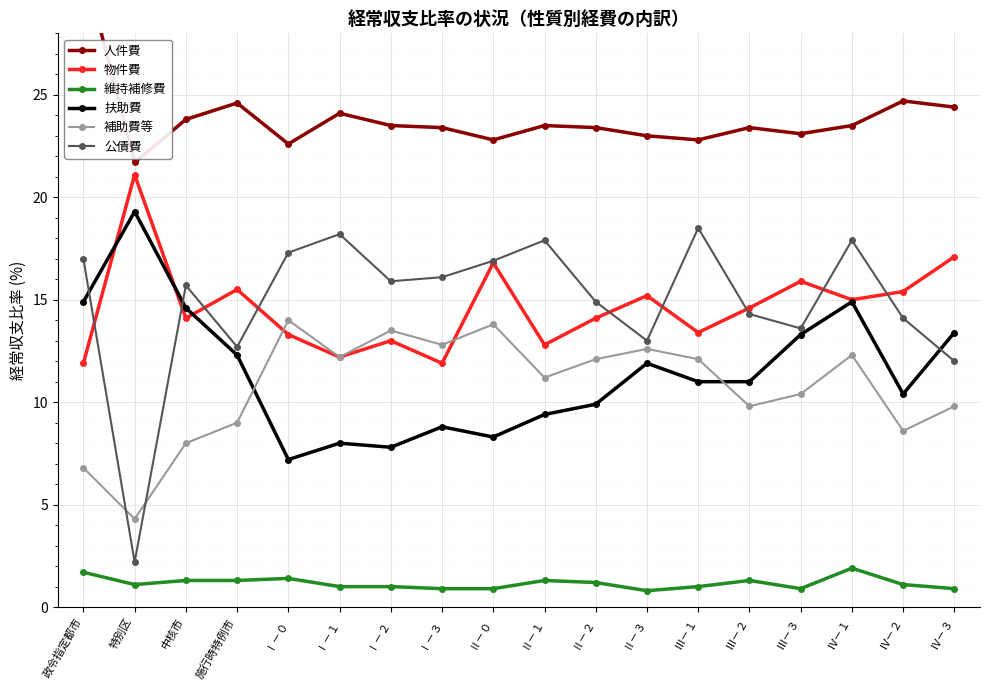

True or false: 物件費 has more than 2 points higher than both neighbors.

True